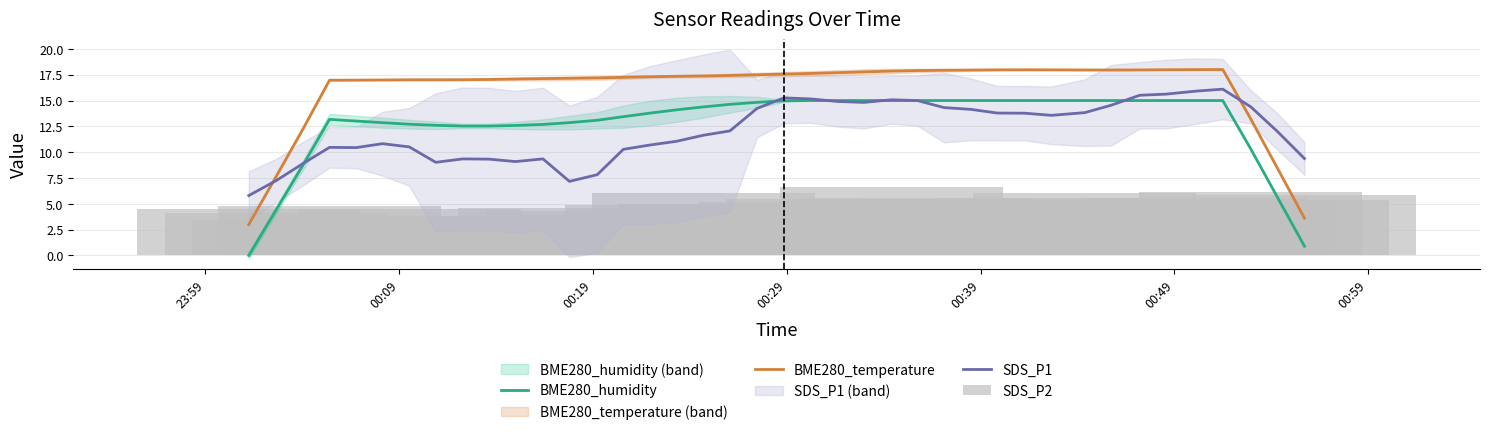

Which series has the widest spread of values?

BME280_humidity